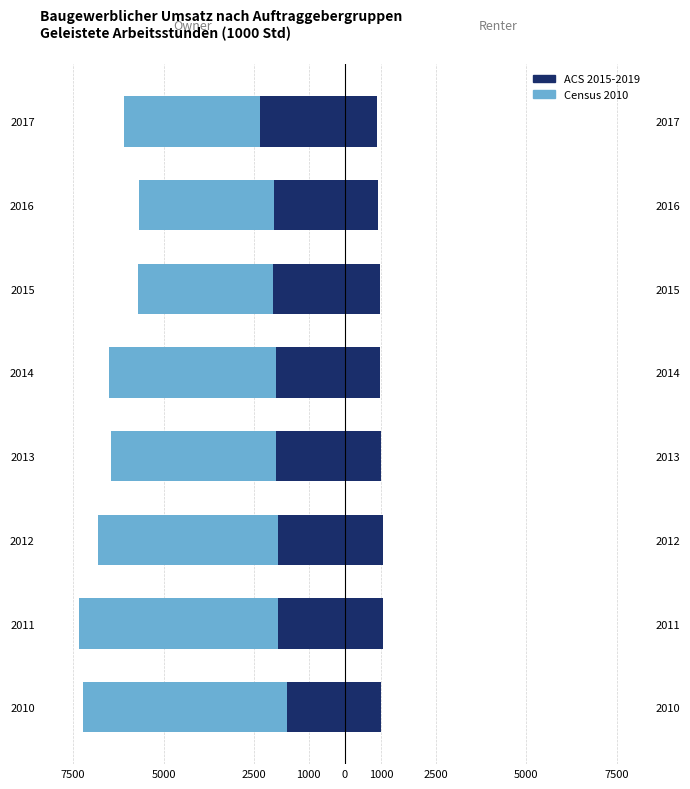

Is the value of Census 2010 at 2010 greater than the value of ACS 2015-2019 at 2011?

No